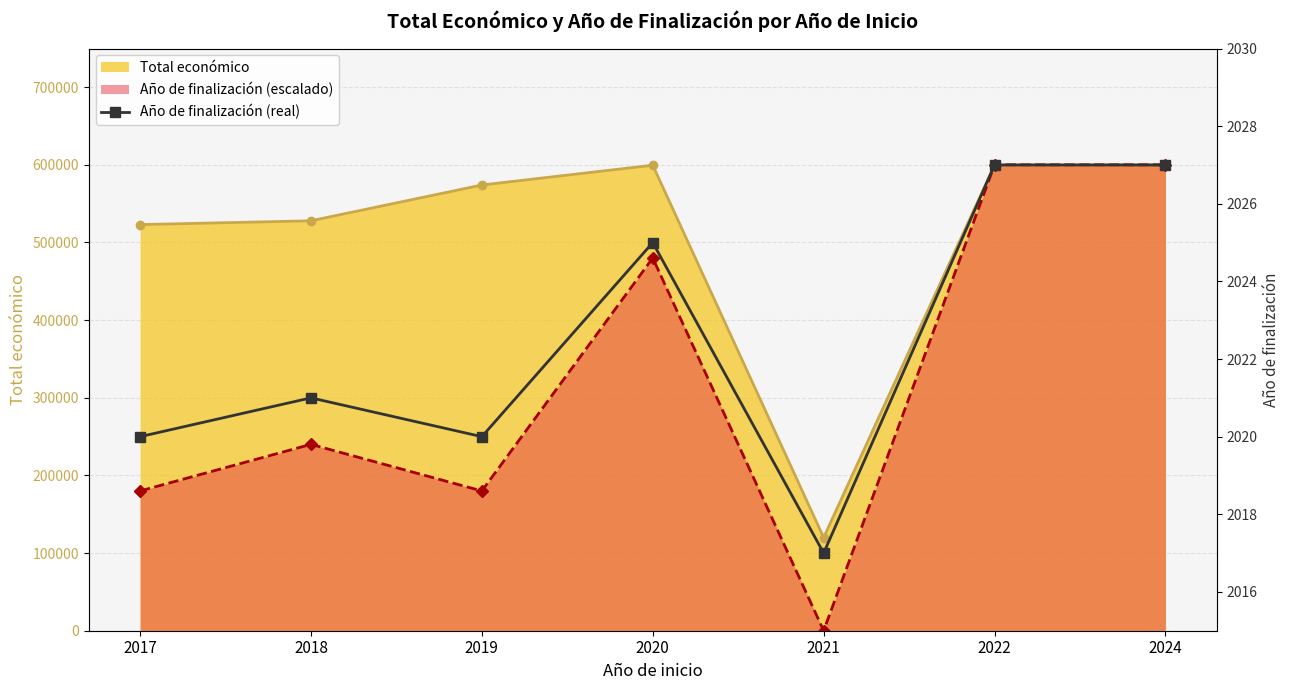

How many points are higher than both their immediate neighbors (excluding endpoints)?

2